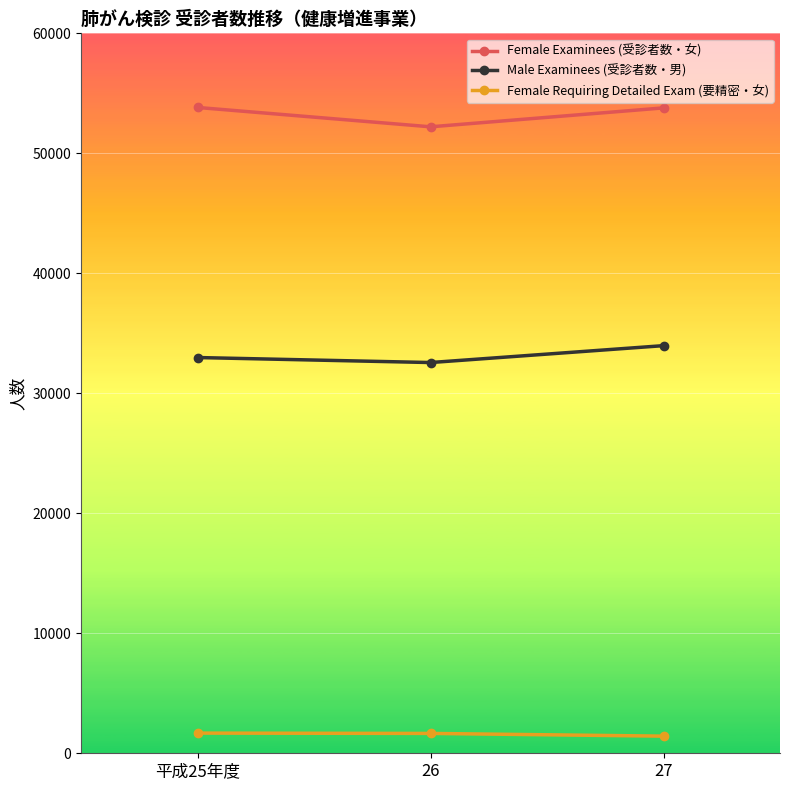

How many lines are shown in the chart?

3